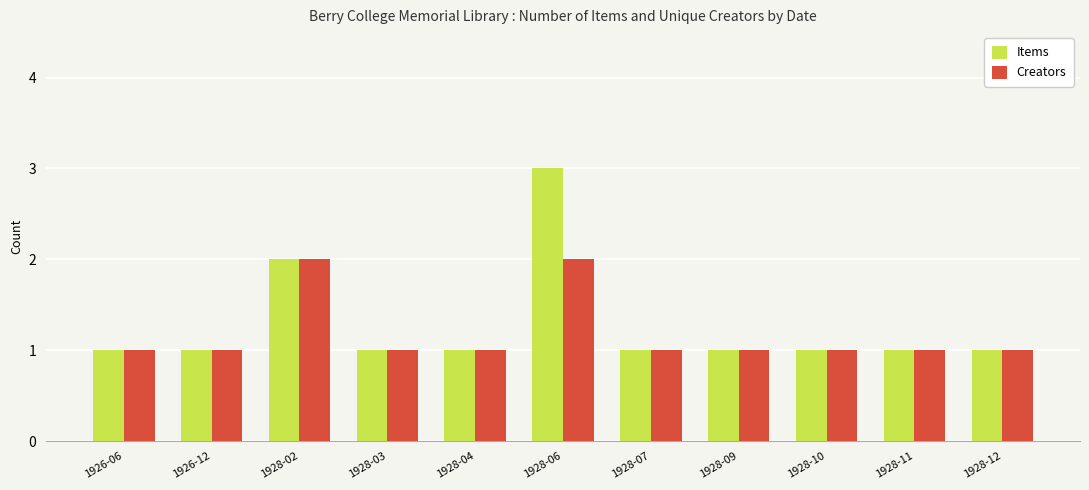

Rank the series by their average value, from highest to lowest.

Items, Creators